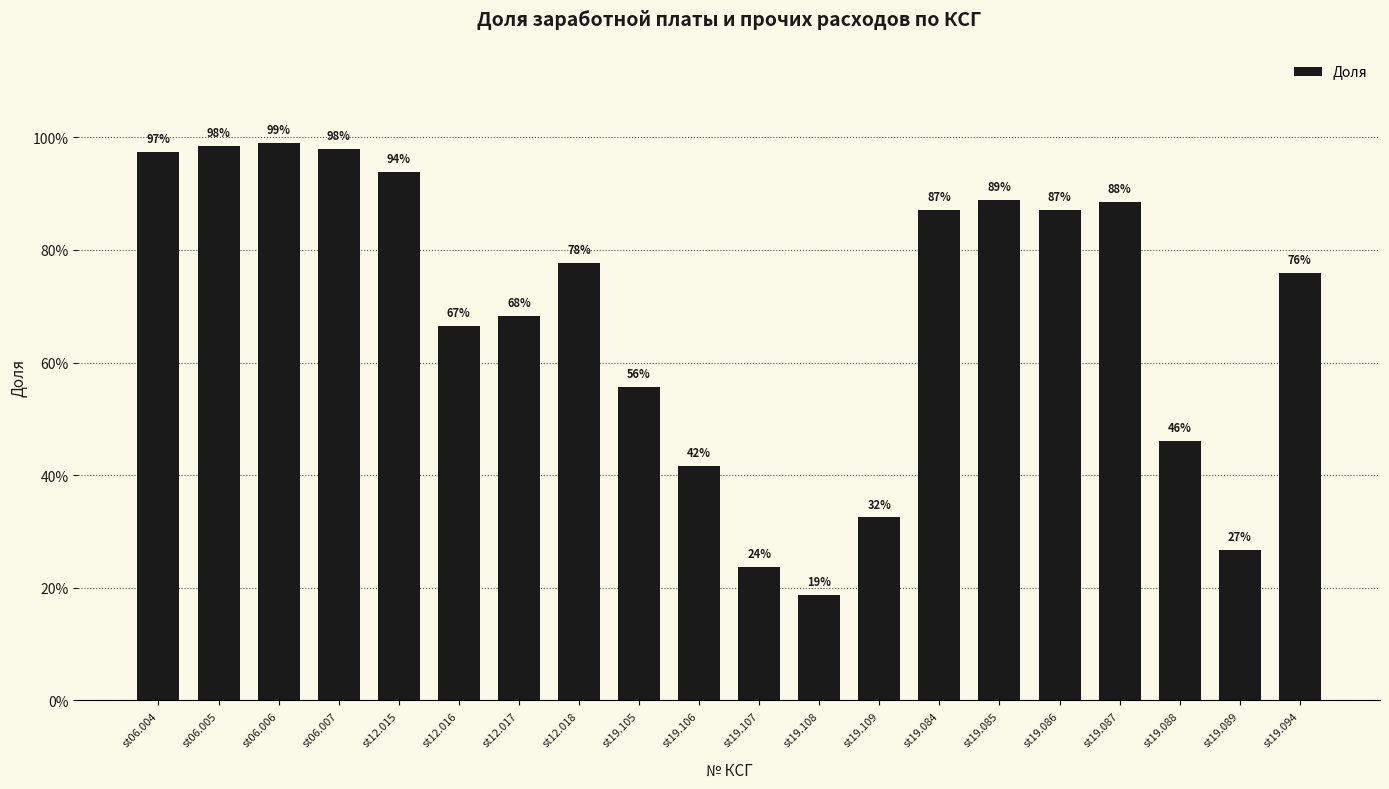

What is the value of the 13th bar from the left?

0.3